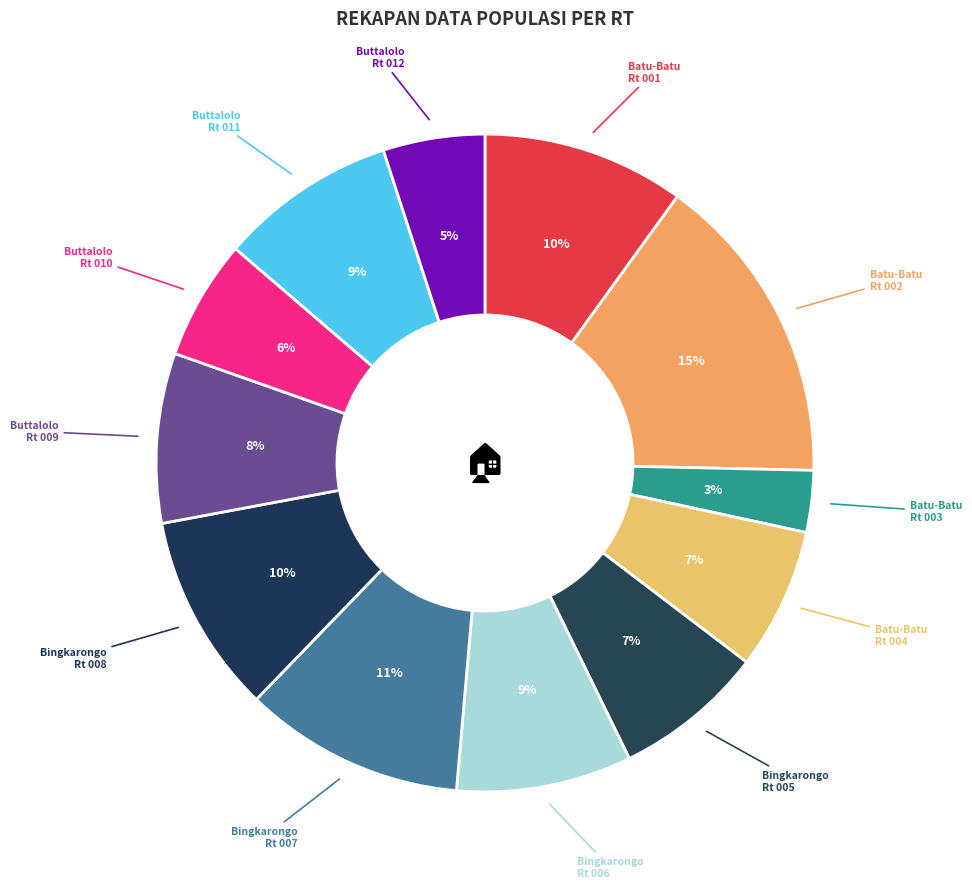

To the nearest percent, what is the difference between the largest and smallest slice percentages?

12%